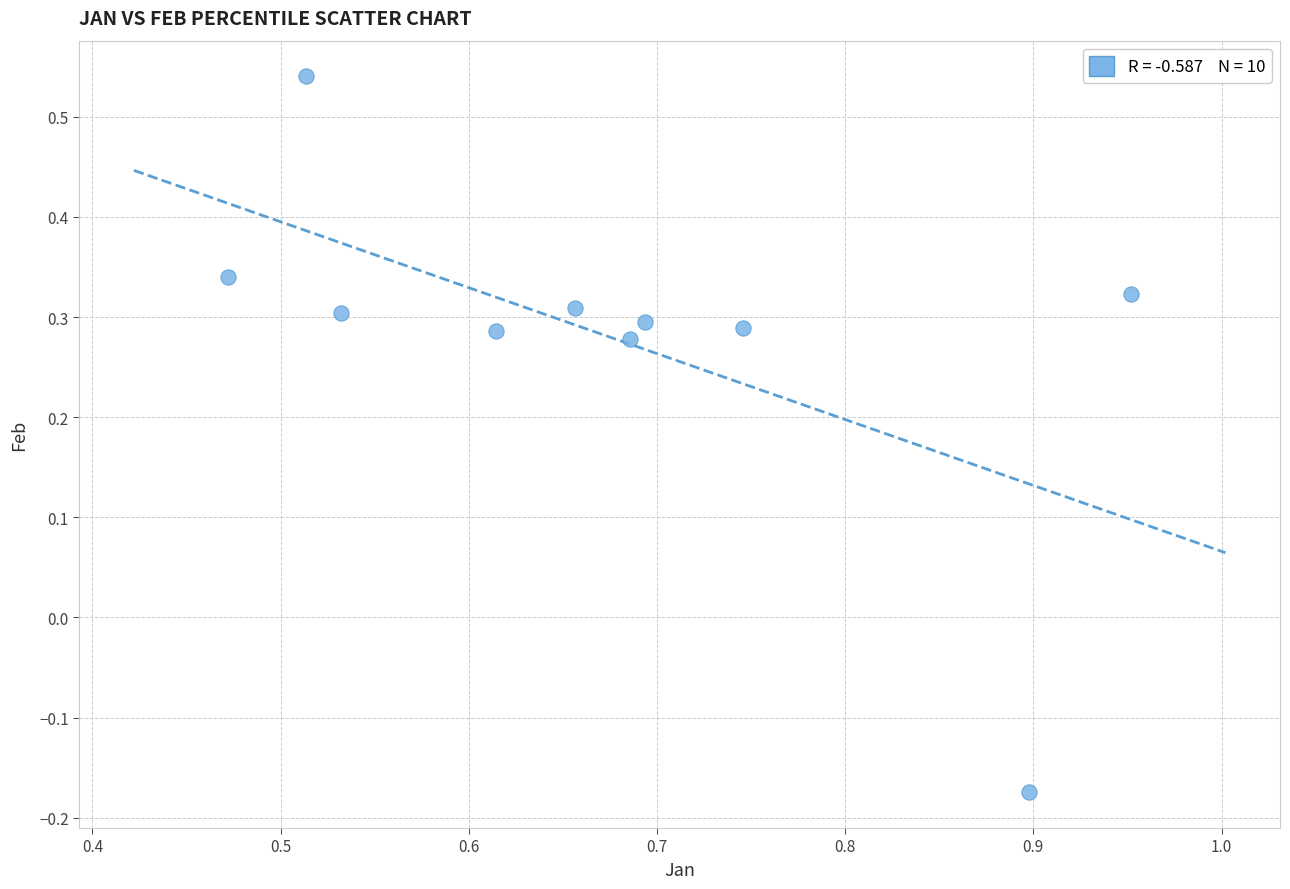

What is the range of Y values (max minus min)?

0.7